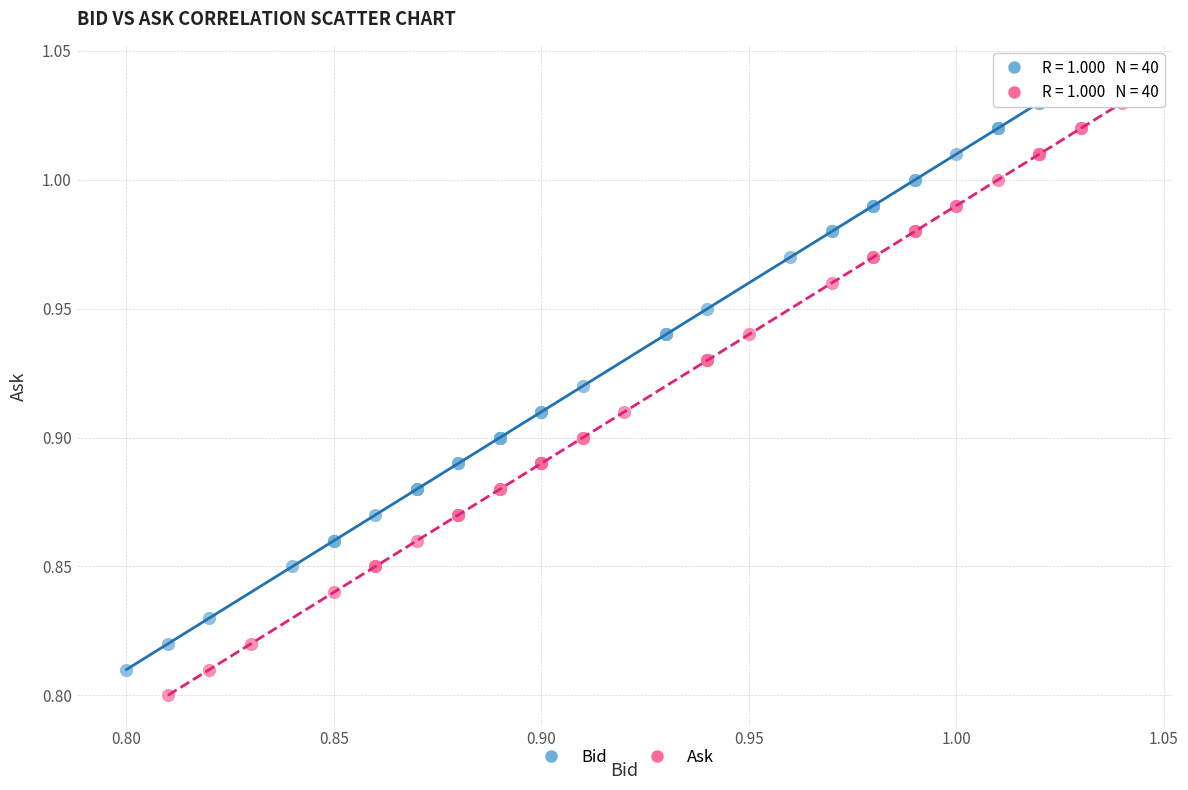

What are all the series names shown in the legend?

Bid, Ask